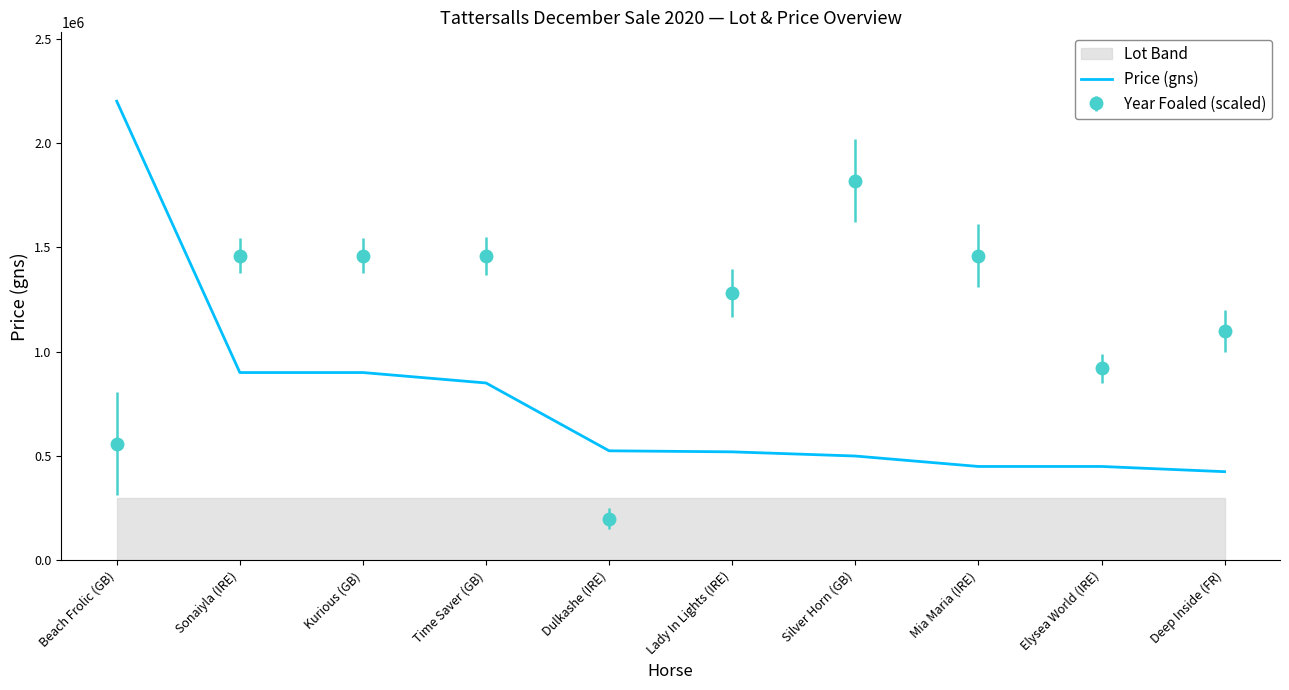

Approximately how many times larger is the value at Deep Inside (FR) compared to Sonaiyla (IRE)?

0.5